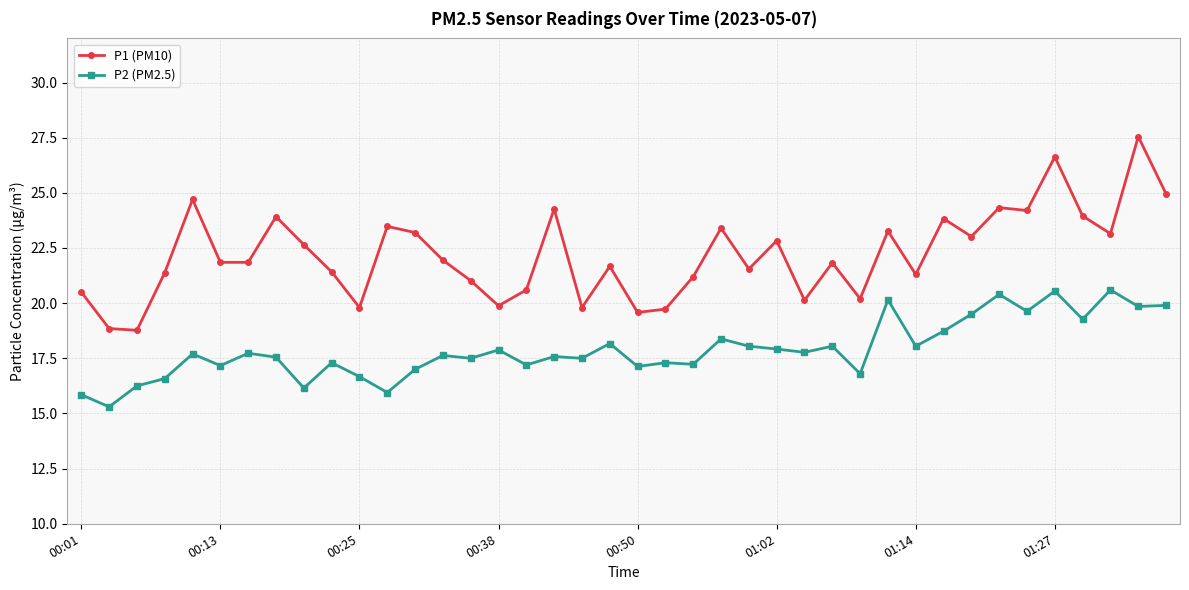

What is the difference between the maximum and minimum values in the P2 (PM2.5) series?

5.3